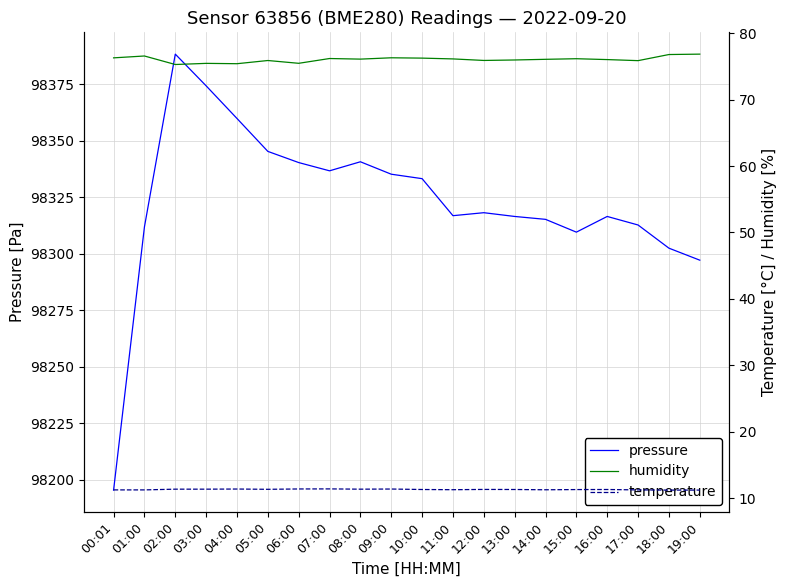

At which category does pressure reach its first local valley?

07:00